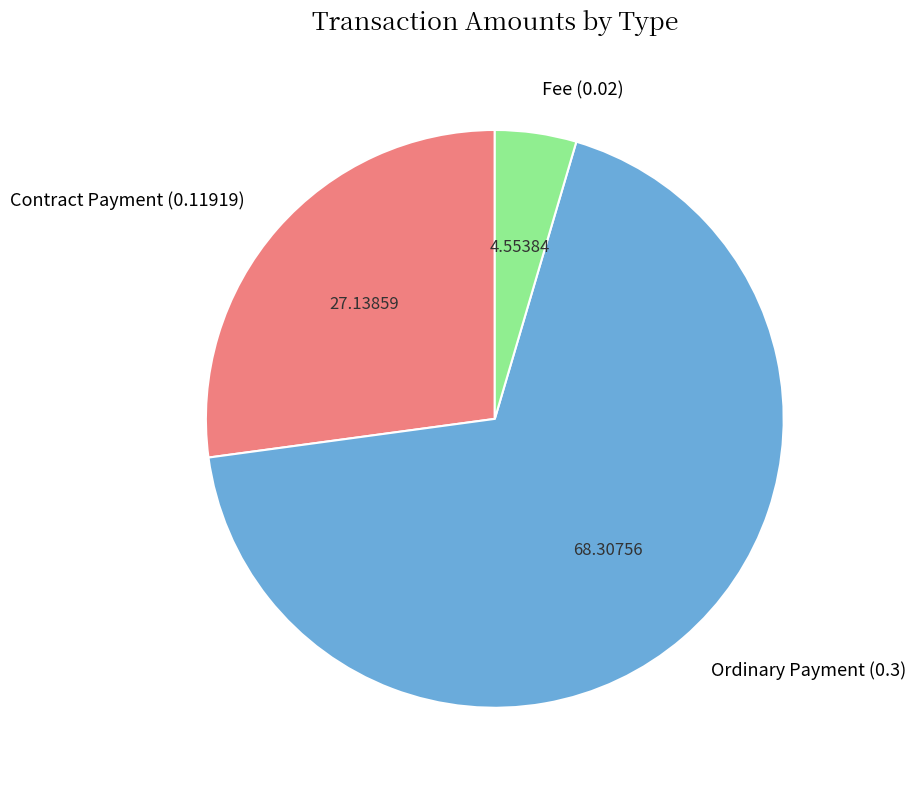

Which category accounts for the majority?

Ordinary Payment (0.3)